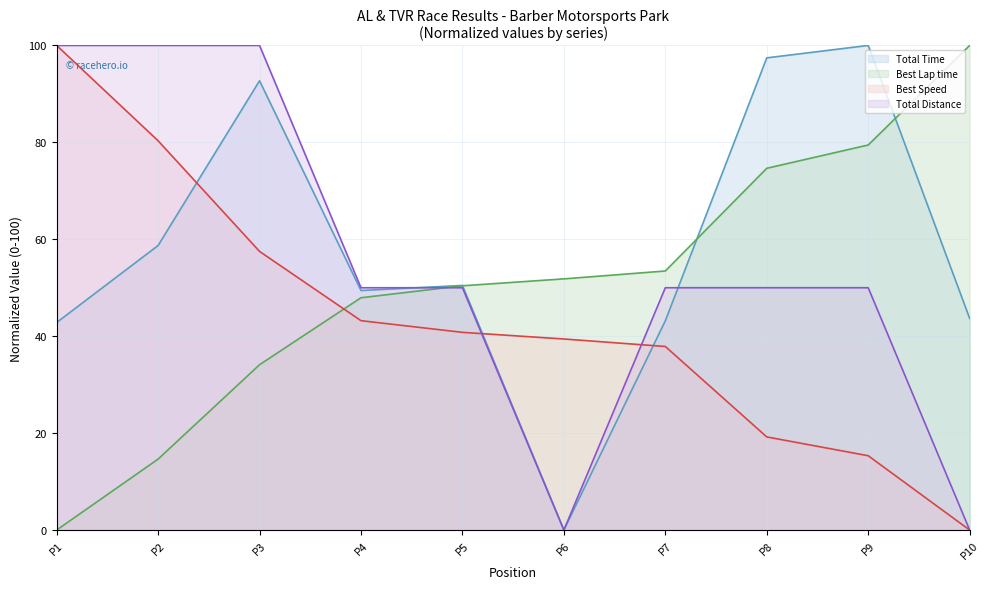

List the series in order of their peak value, lowest first.

Total Time (line), Best Lap time (line), Best Speed (line), Total Distance (line)